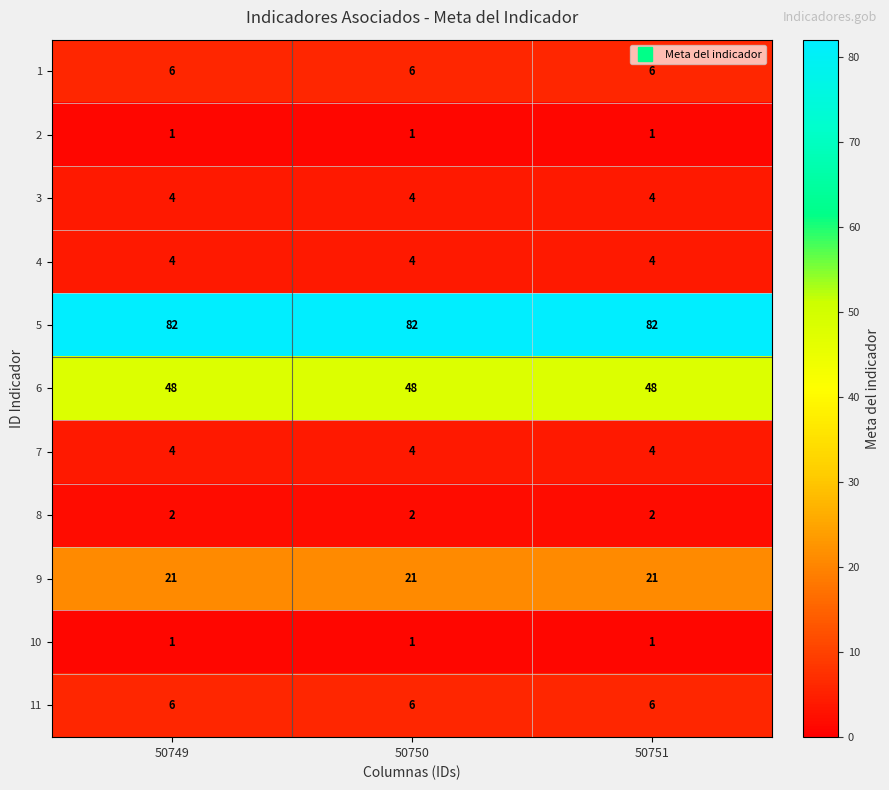

What is the spread (max minus min) of values at 50750?

81